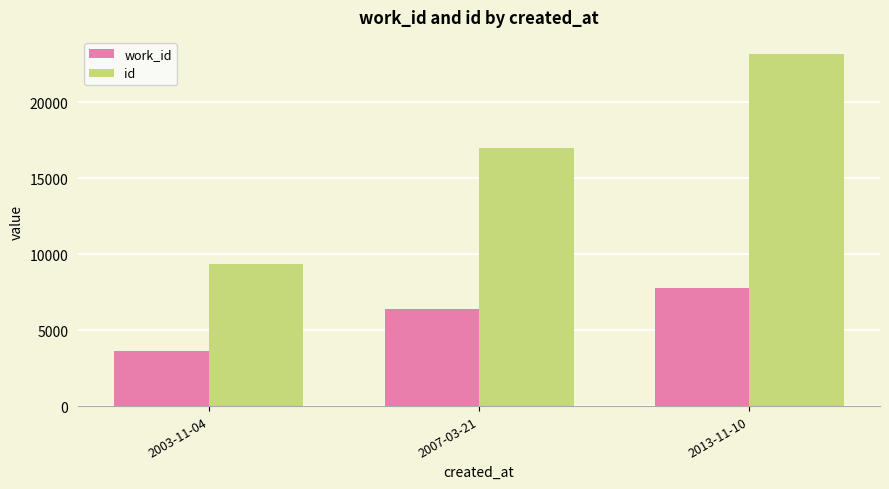

Which series changed the most between 2007-03-21 and 2013-11-10?

id